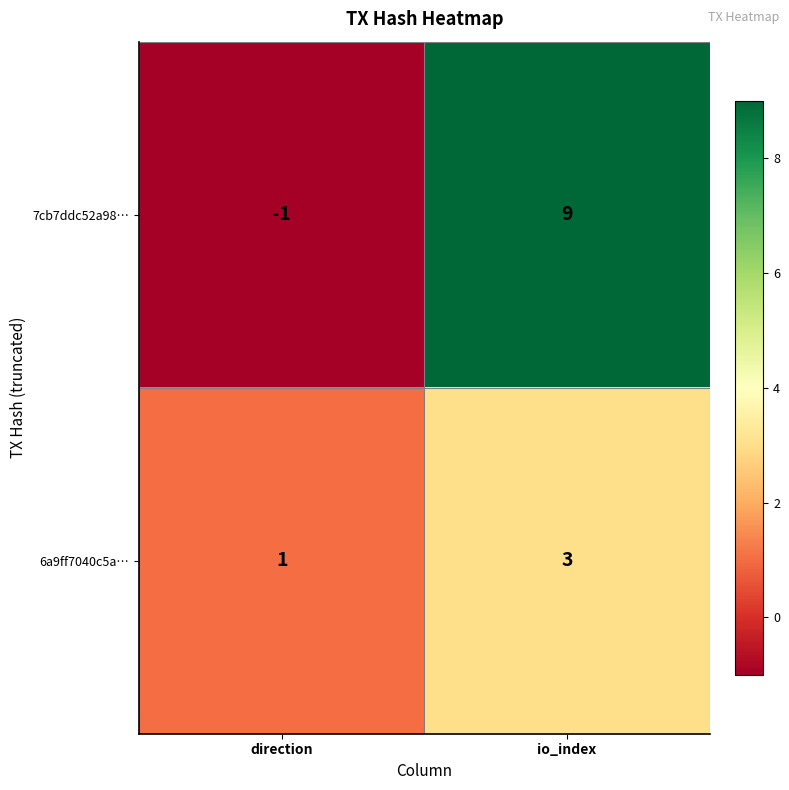

True or false: 6a9ff7040c5a… has a value of 1 at direction.

True